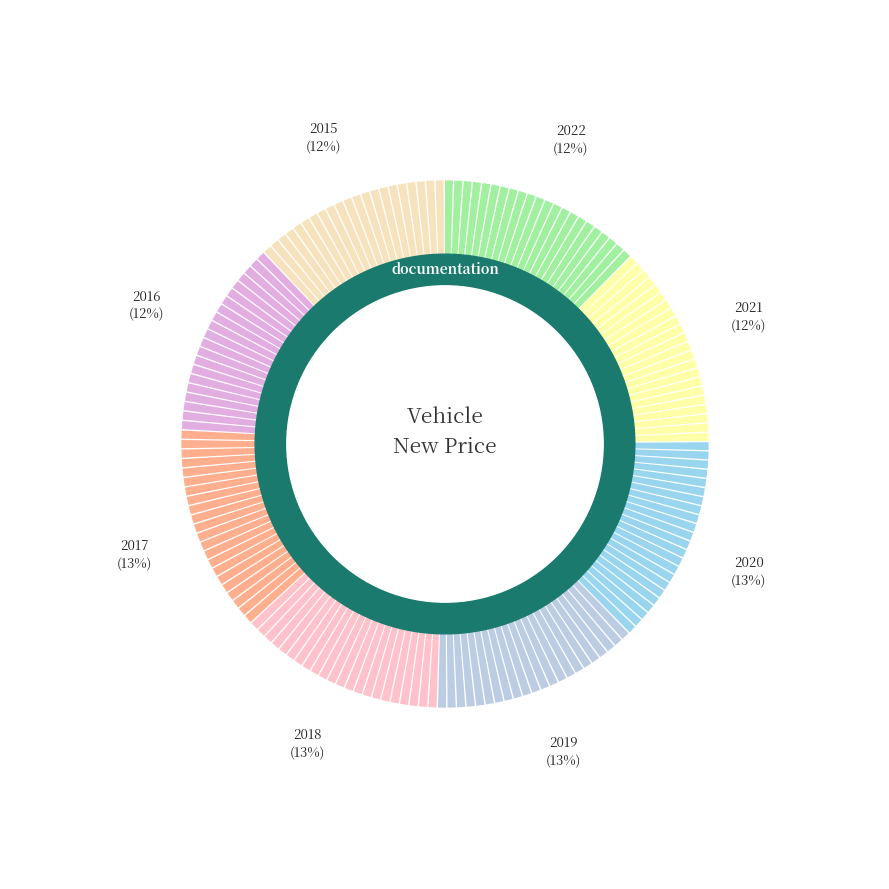

To the nearest percent, what portion does 2017 represent?

13%